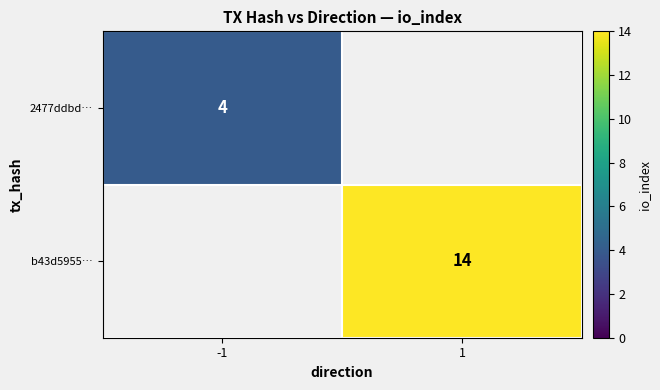

Which category has the lowest value across all series?

-1